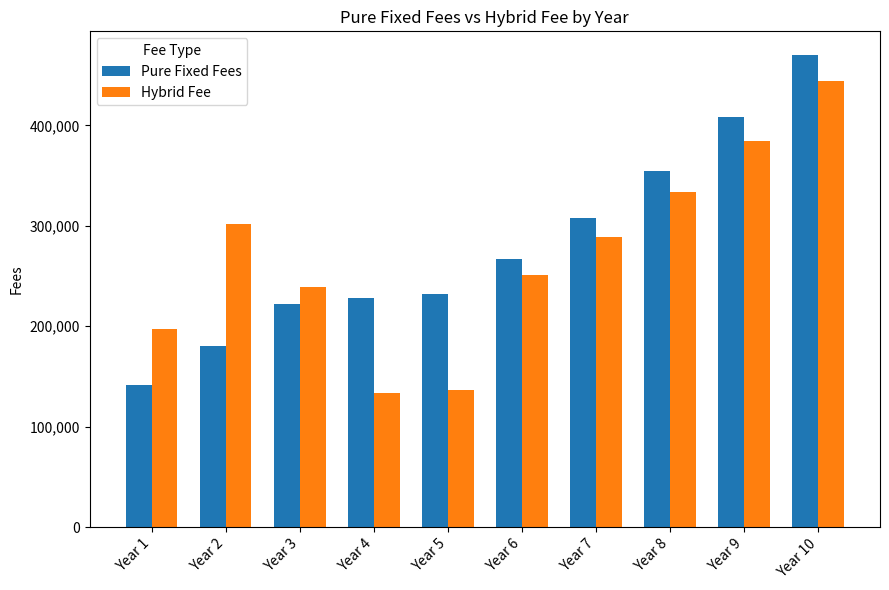

Where is Hybrid Fee nearest to the value 288523?

Year 7